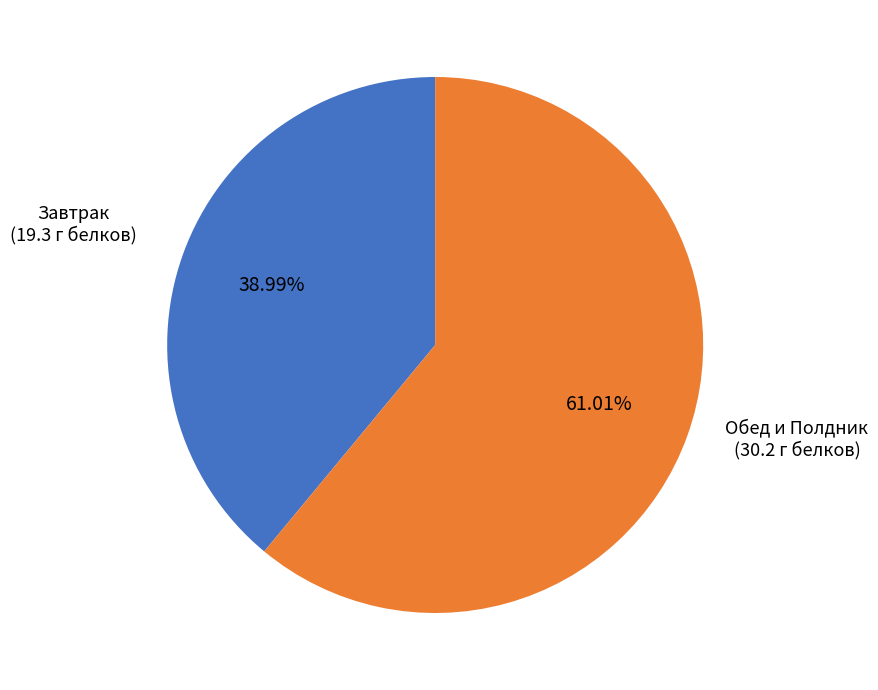

Approximately how many times larger is the value at Обед и Полдник (30.2 г белков) compared to Завтрак (19.3 г белков)?

1.6